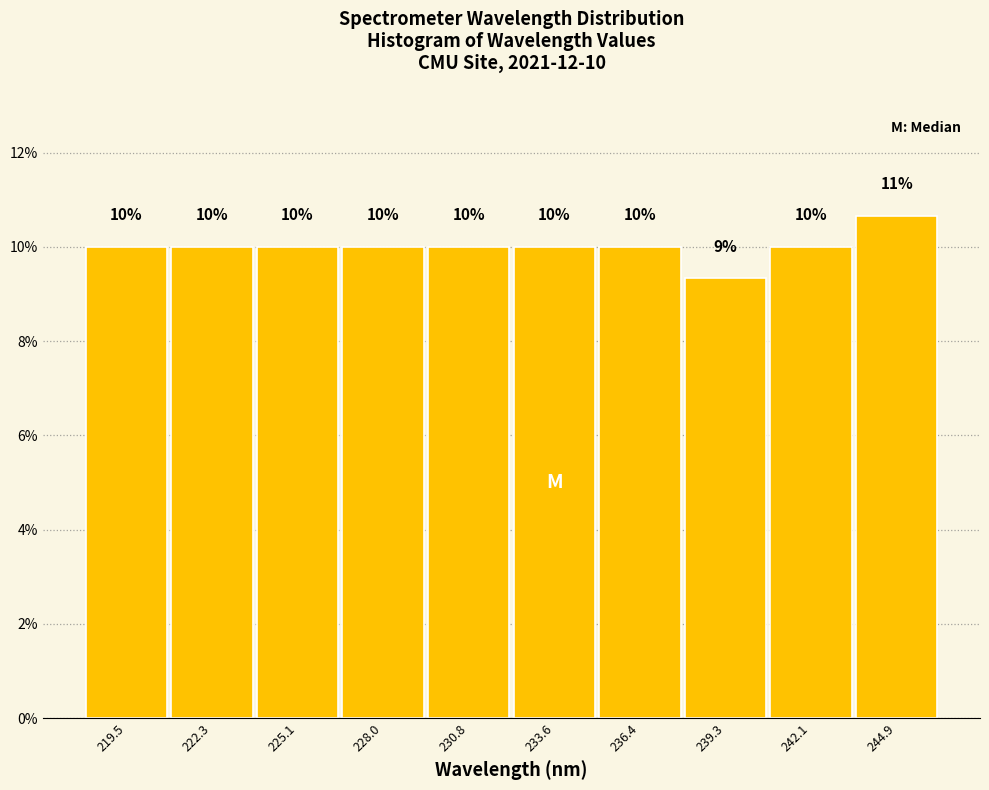

Over which range of the x-axis is the bar tallest?

243.5 to 246.5